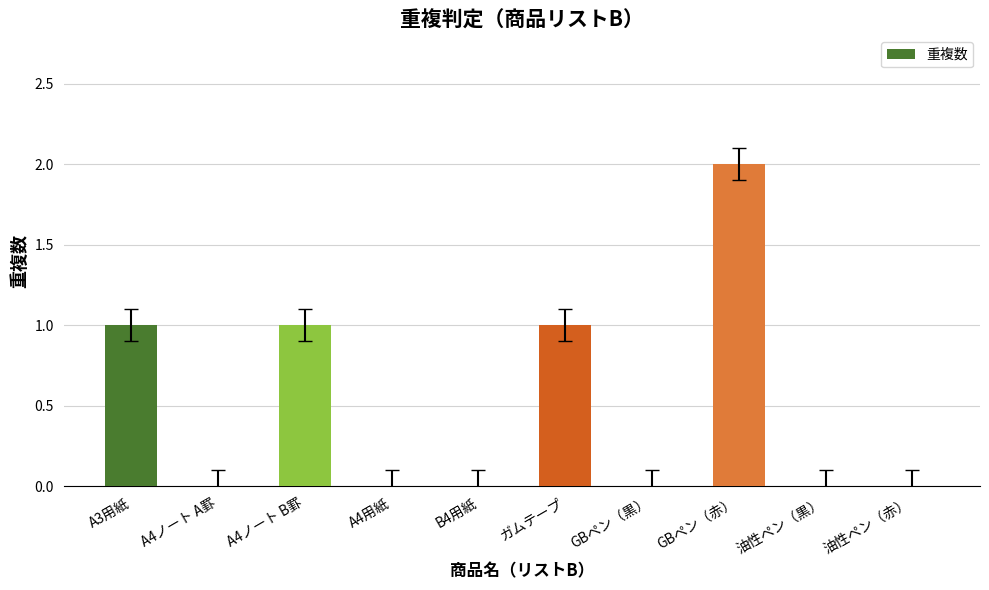

At which category does the chart reach its peak across all series?

GBペン（赤）